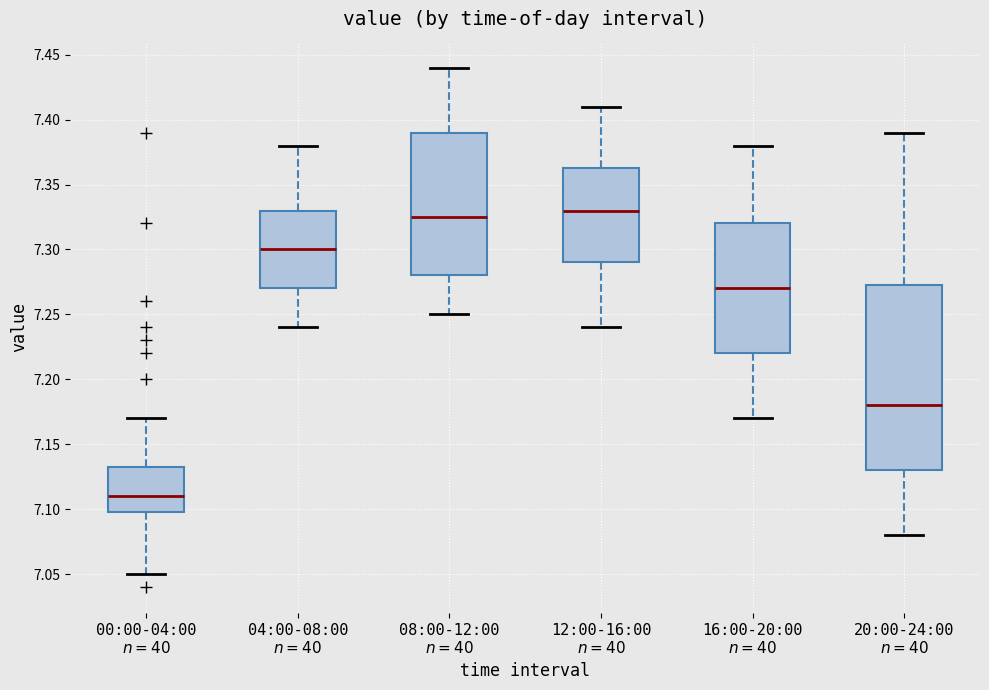

Which box's median line is the lowest?

00:00-04:00 $n=40$